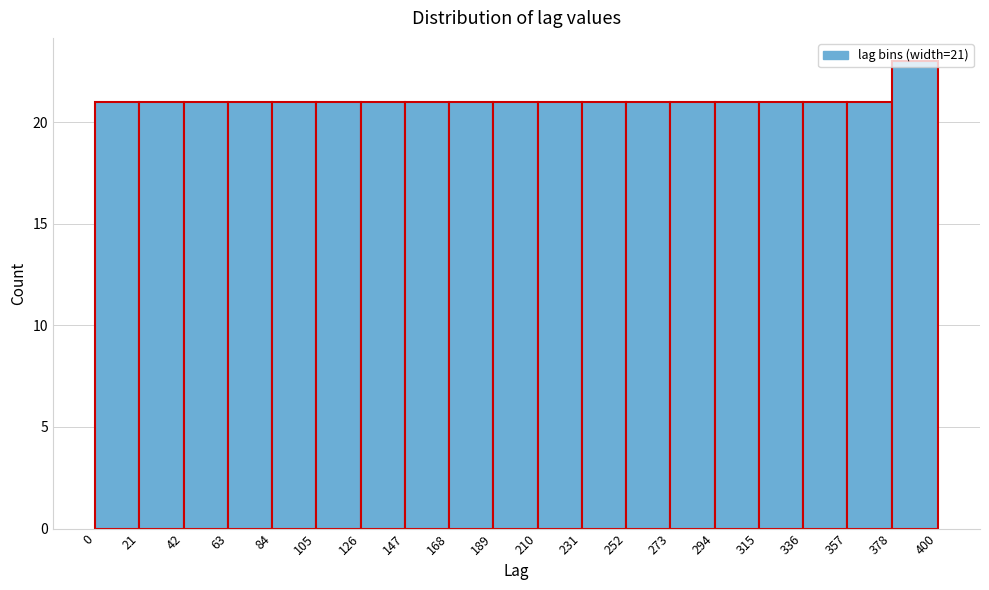

Over which range of the x-axis is the bar tallest?

378 to 400